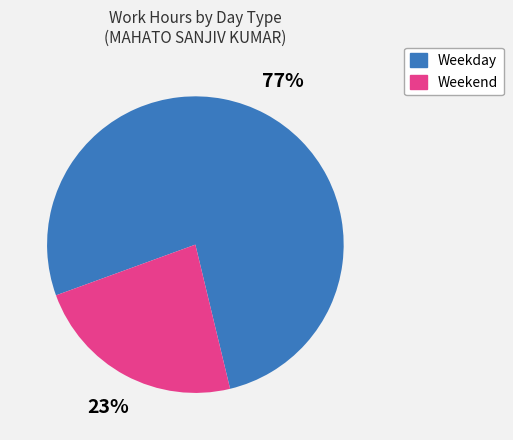

Is there any slice that represents more than half of the pie?

Yes